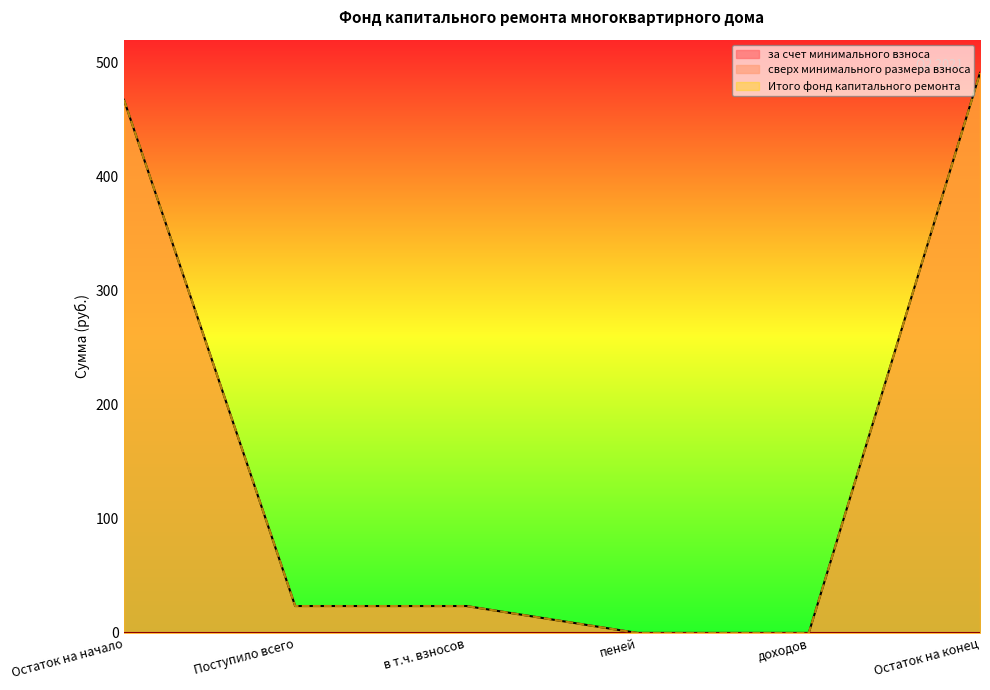

True or false: за счет минимального взноса has more than 0 interior local peaks.

False